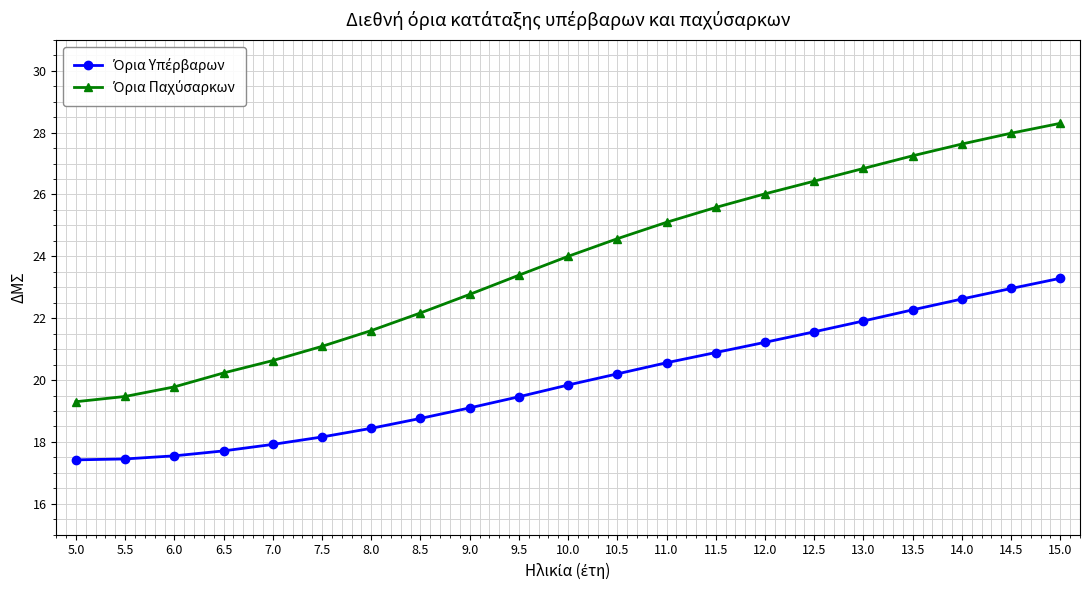

What is the label of the 6th point from the right?

12.5